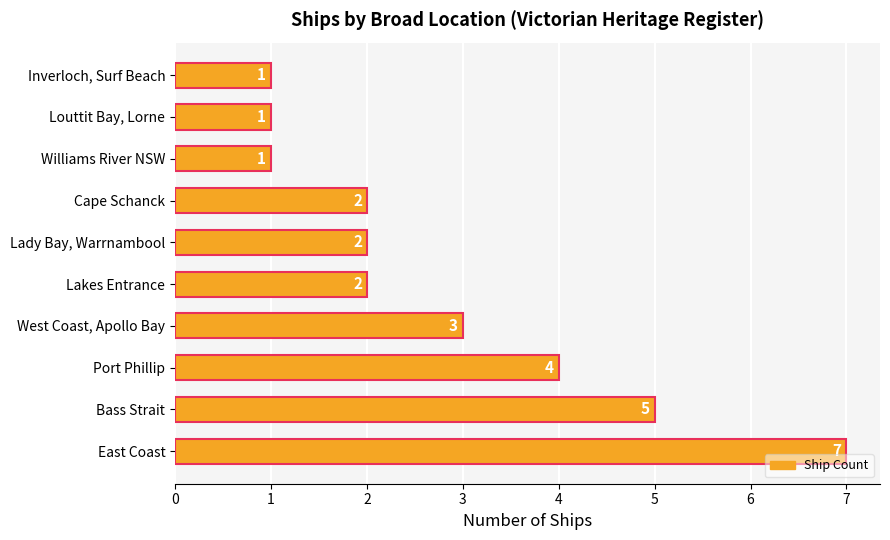

Reading bottom to top, extract all data points from this chart.

7	5	4	3	2	2	2	1	1	1